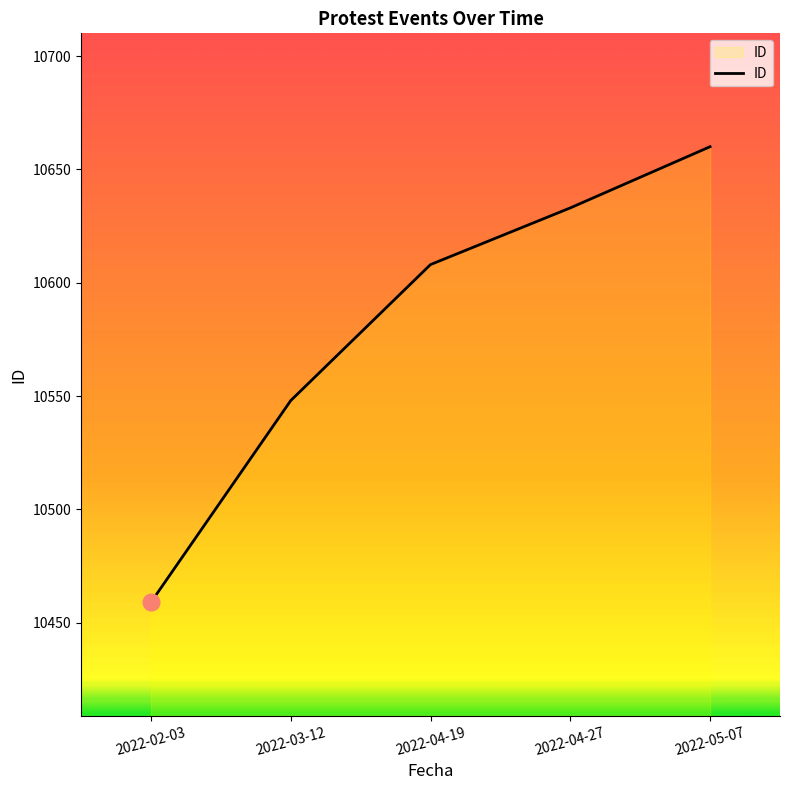

What is the average value?

10582